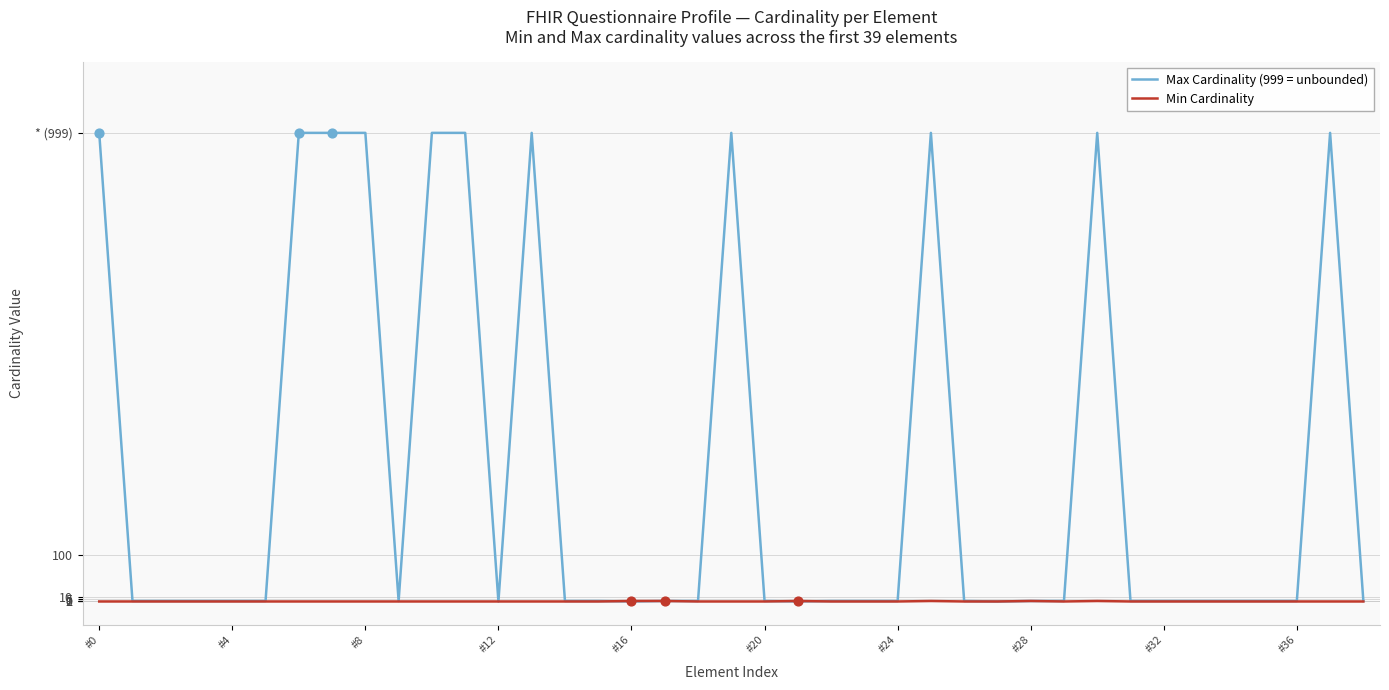

What are all the series names shown in the legend?

Max Cardinality (999 = unbounded), Min Cardinality